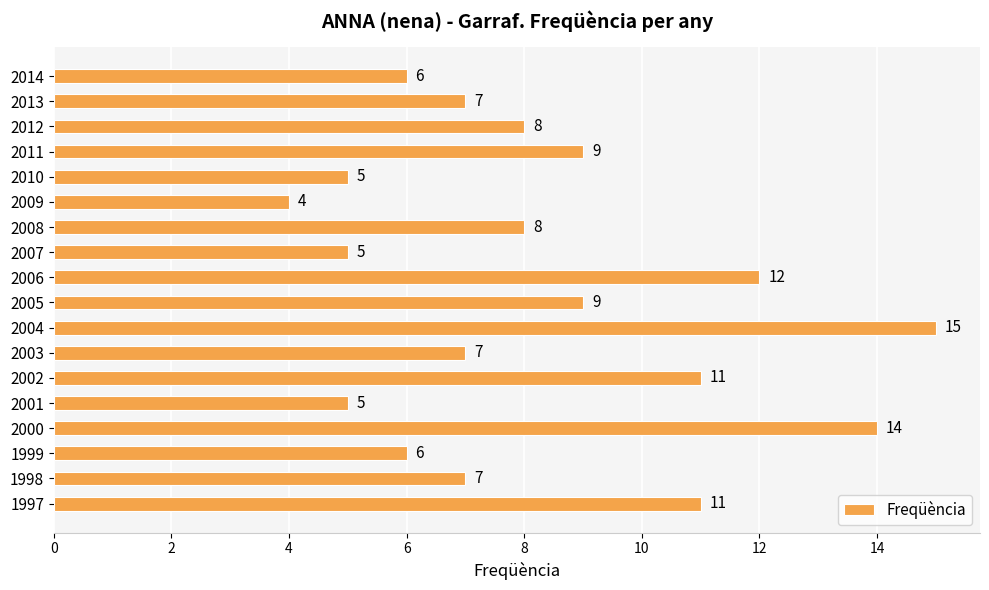

The chart shows a value of 14 at 2000. True or false?

True